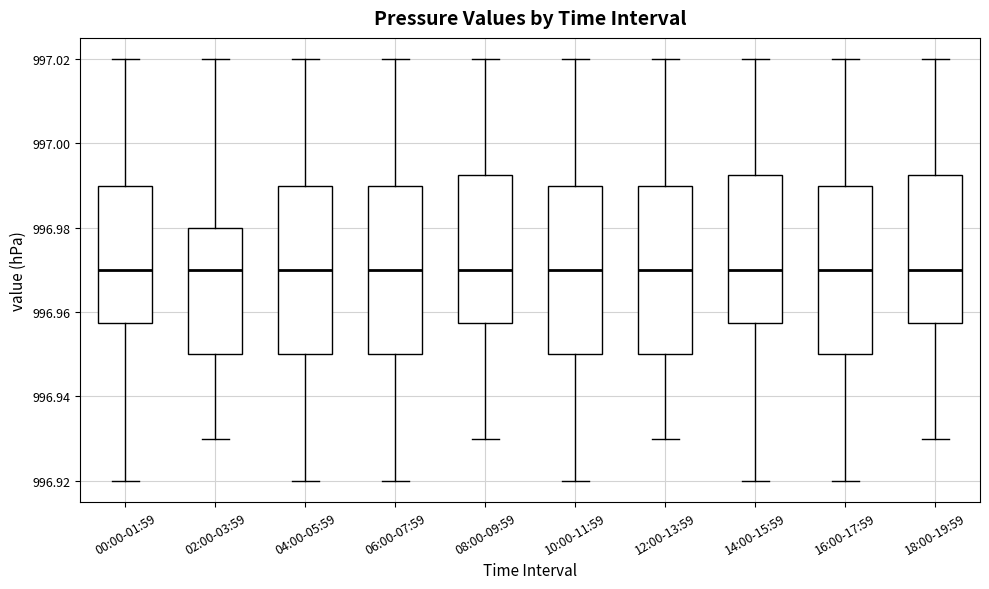

Where does the upper whisker of the box for 16:00-17:59 end on the y-axis? The values are not printed on the chart, so give them approximately, as read against the axis.

997.020